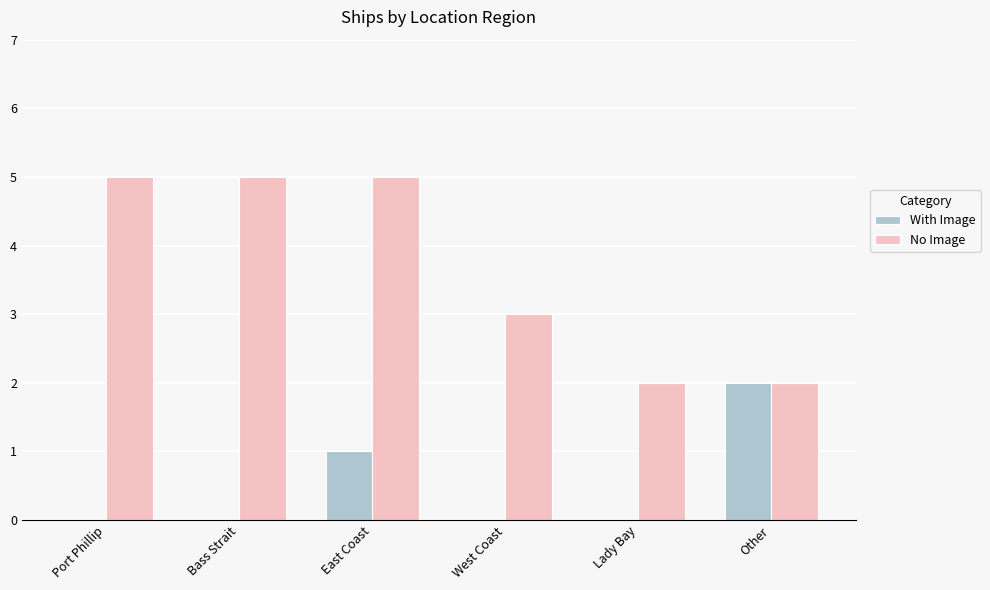

What is the sum of all With Image values?

3